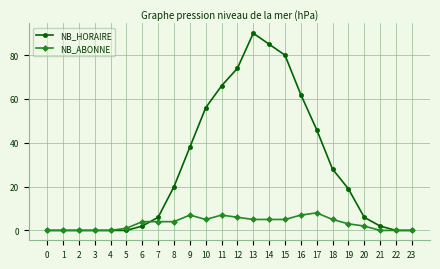

True or false: NB_HORAIRE has more than 0 interior local peaks.

True